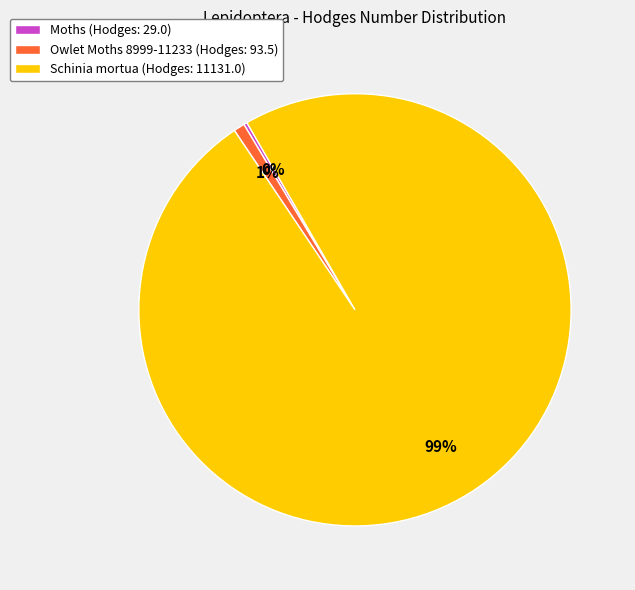

What percentage is the Schinia mortua (Hodges: 11131.0) slice, to the nearest percent?

99%